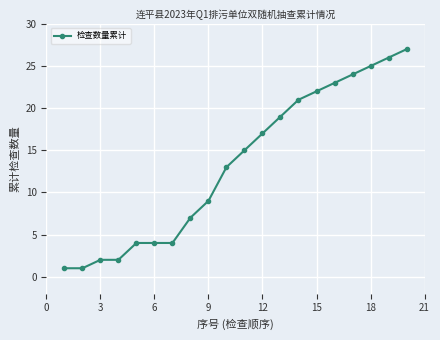

What is the greatest value displayed?

27